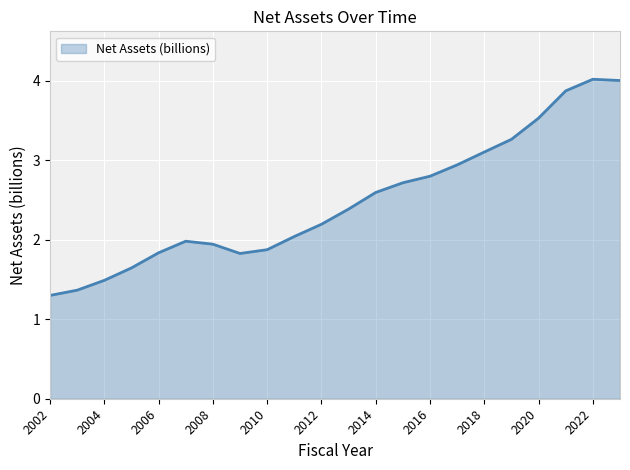

What is the difference between the maximum and minimum values?

2.7